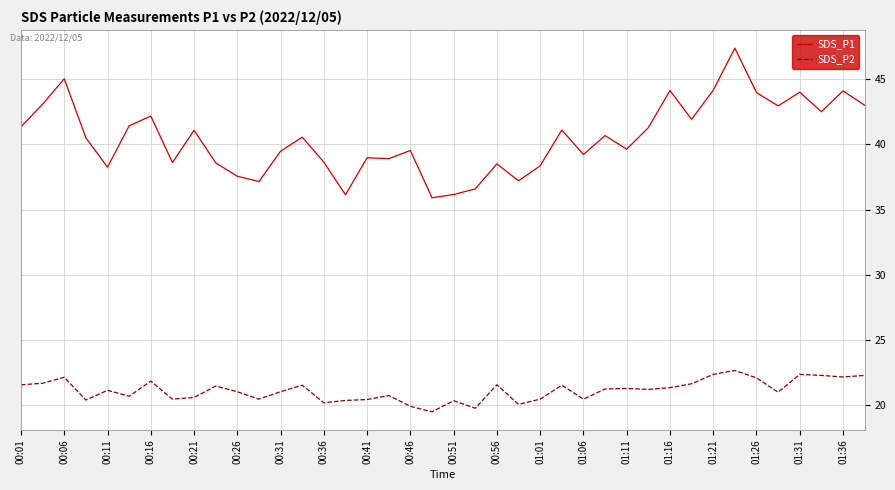

True or false: SDS_P1 and SDS_P2 intersect in this chart.

False